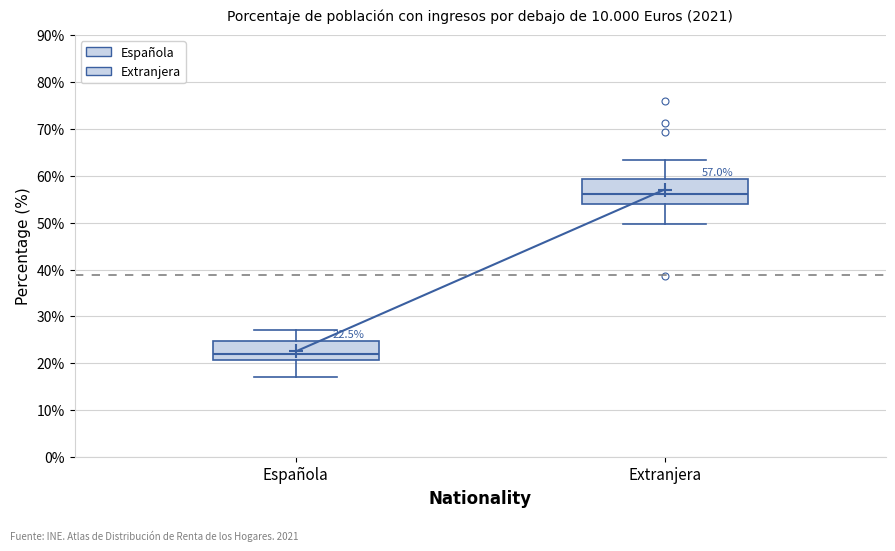

Which box has the highest median line?

Extranjera